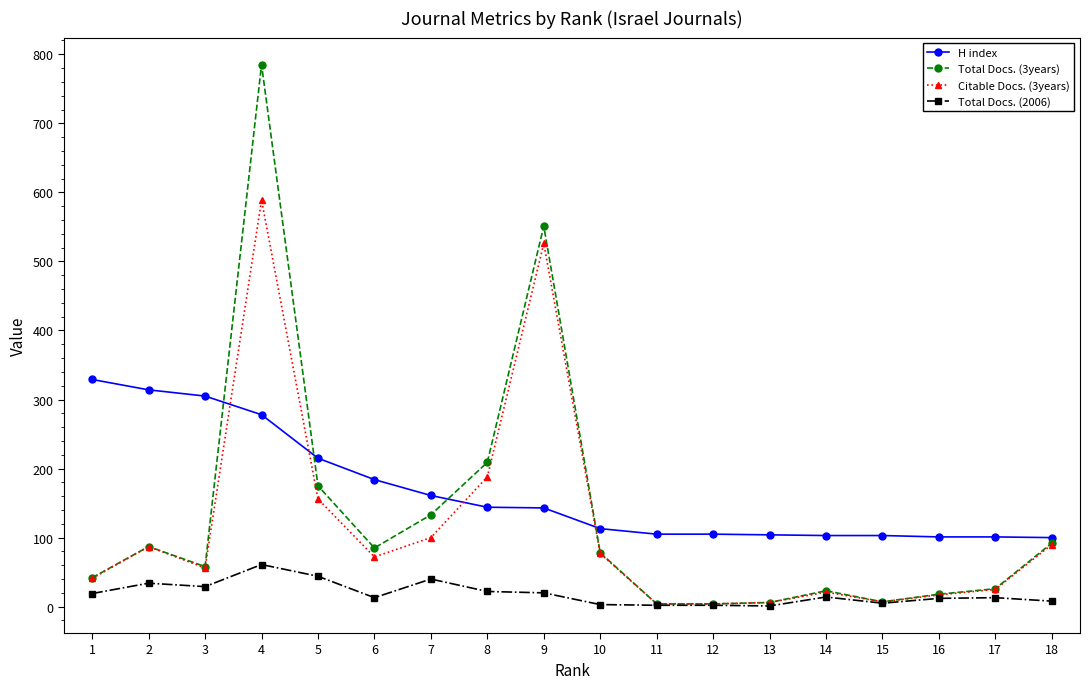

At which category is the sum across all series the highest?

4